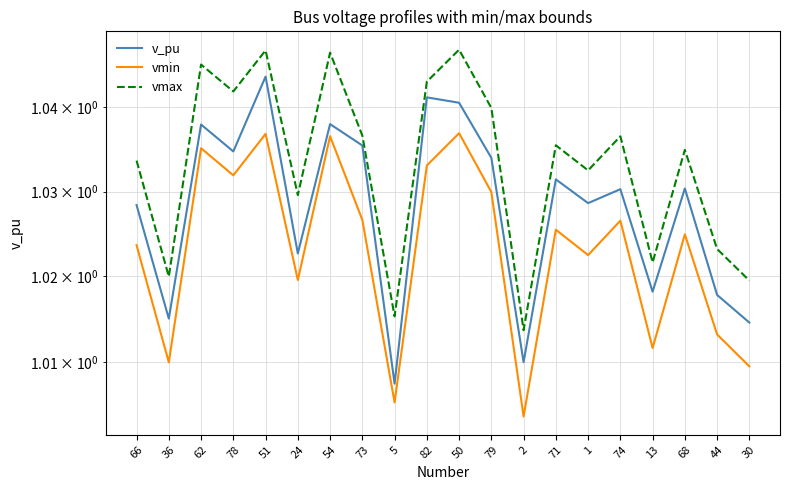

What is the maximum value shown in the chart?

1.0